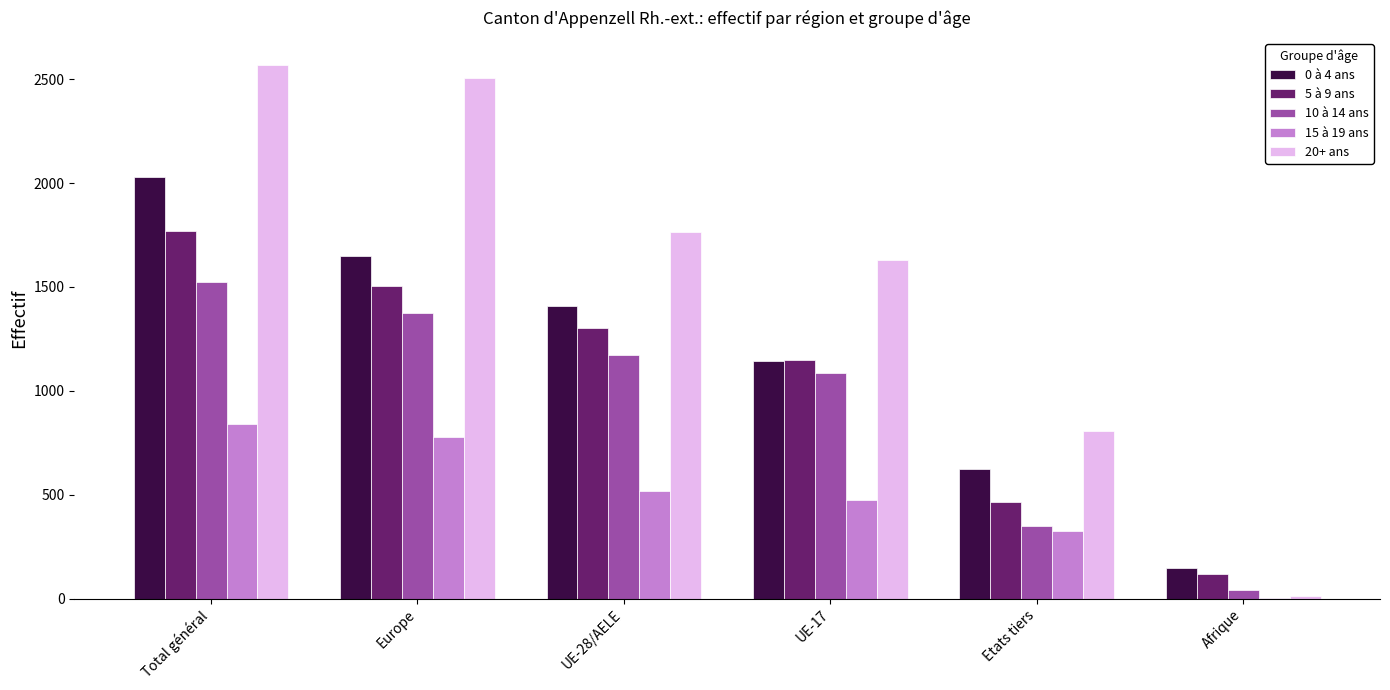

Which series has the largest range (max minus min)?

20+ ans